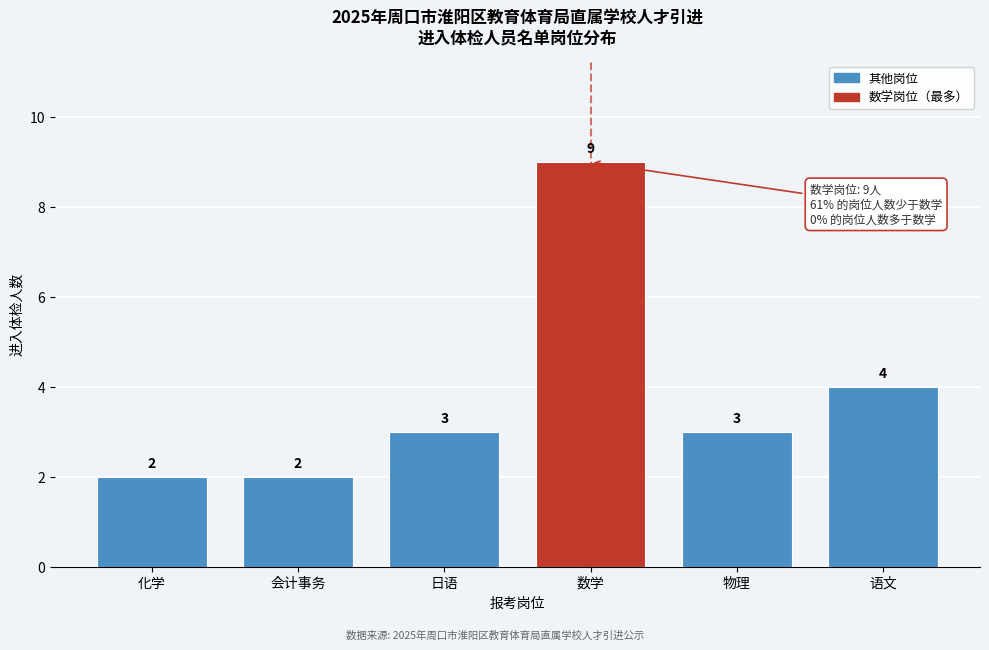

Reading left to right, list all the values displayed in this chart.

2	2	3	9	3	4